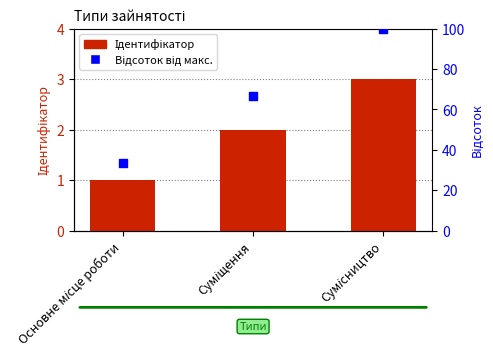

Is the value of Відсоток від макс. at Основне місце роботи greater than the value of Ідентифікатор at Основне місце роботи?

Yes